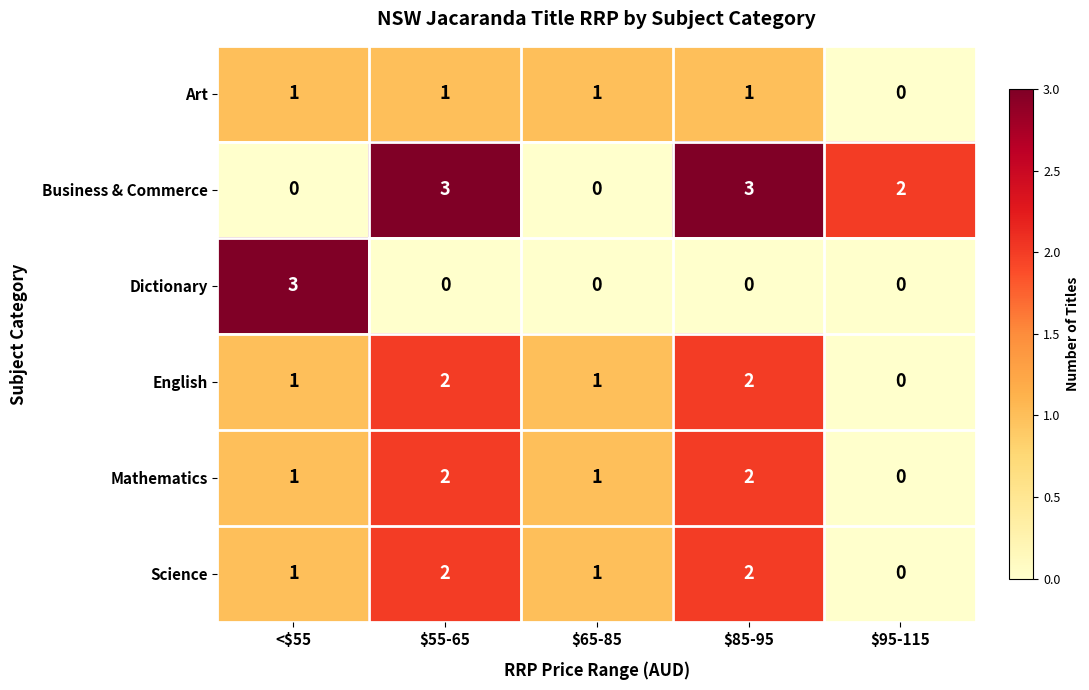

The value of Art at $65-85 is 1. True or false?

True